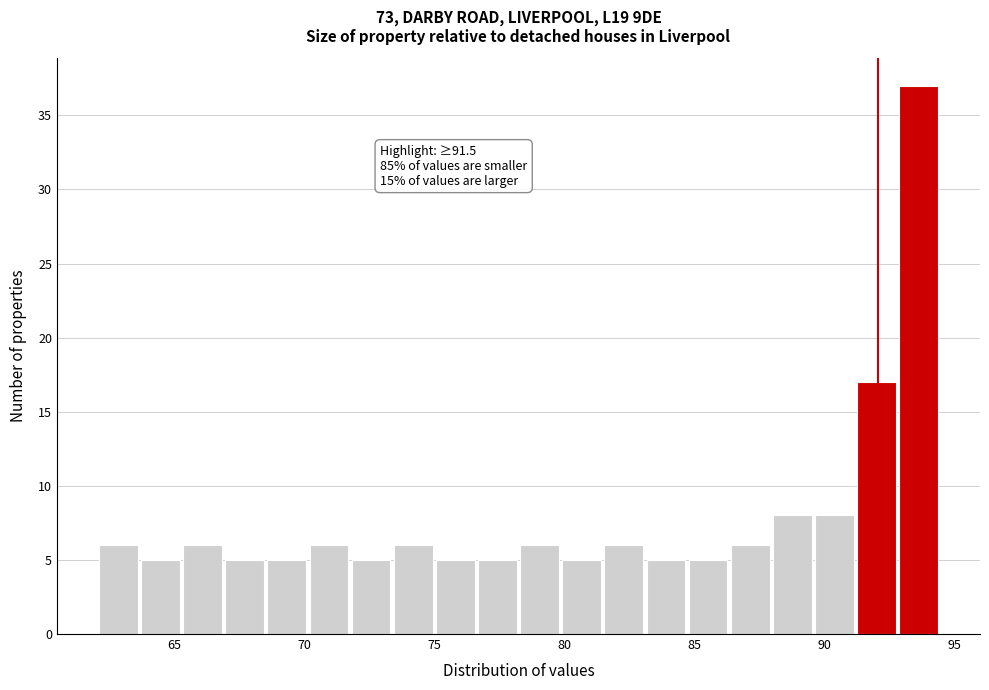

Read against the x-axis, roughly where is the centre of the tallest bar?

93.5